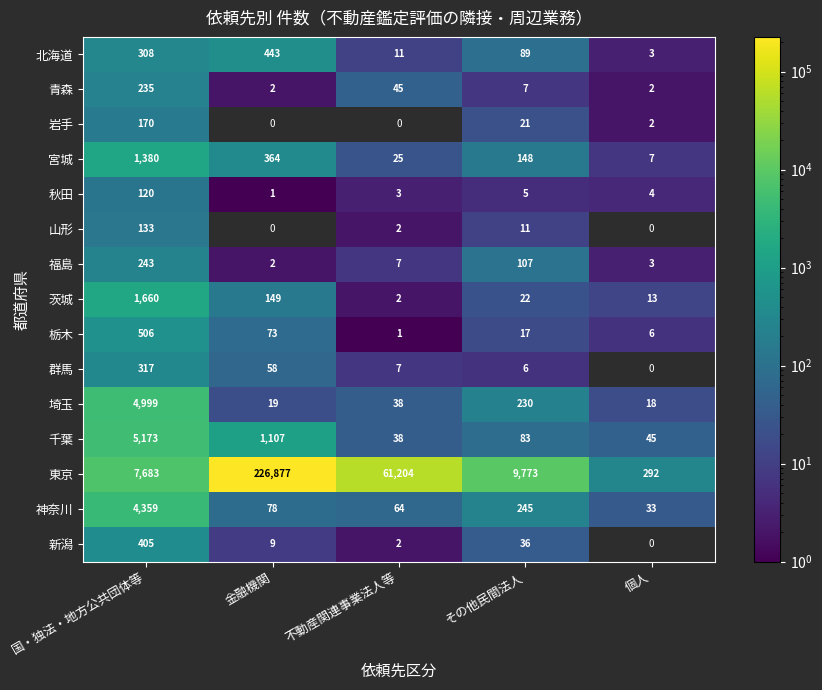

What is the average value of the 福島 series?

72